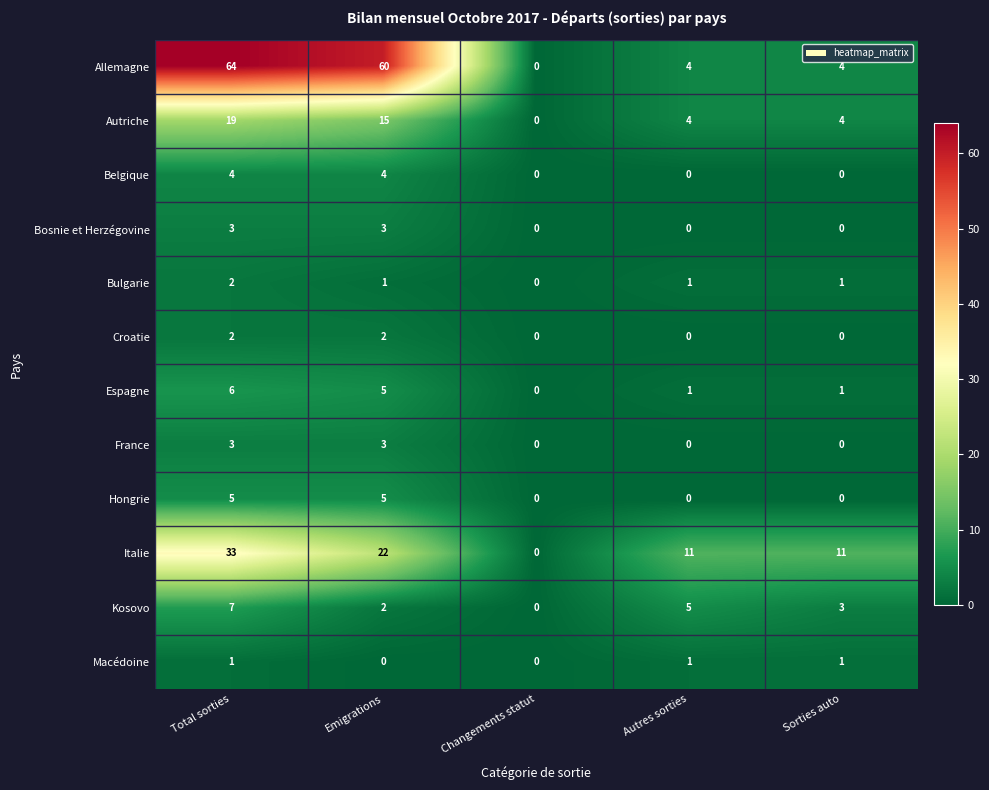

The value of Hongrie at Total sorties is 5. True or false?

True